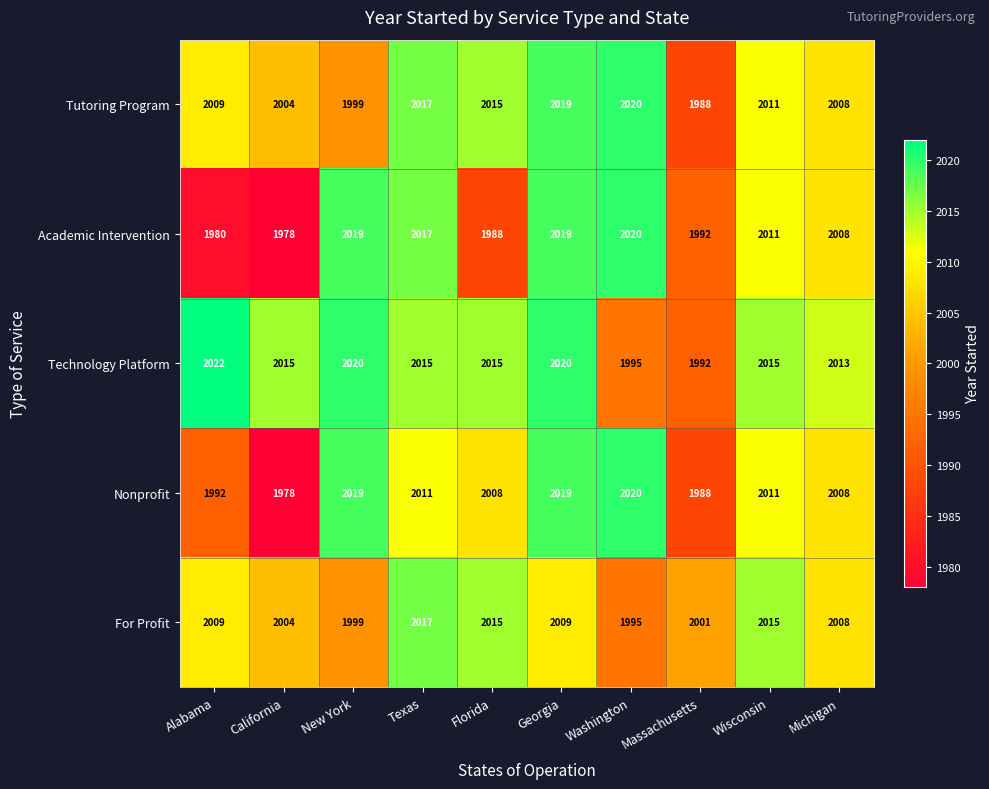

At how many categories does at least one series exceed 2012?

9